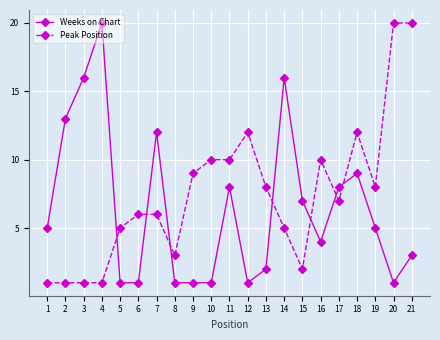

Where do Weeks on Chart and Peak Position first cross each other?

4 and 5